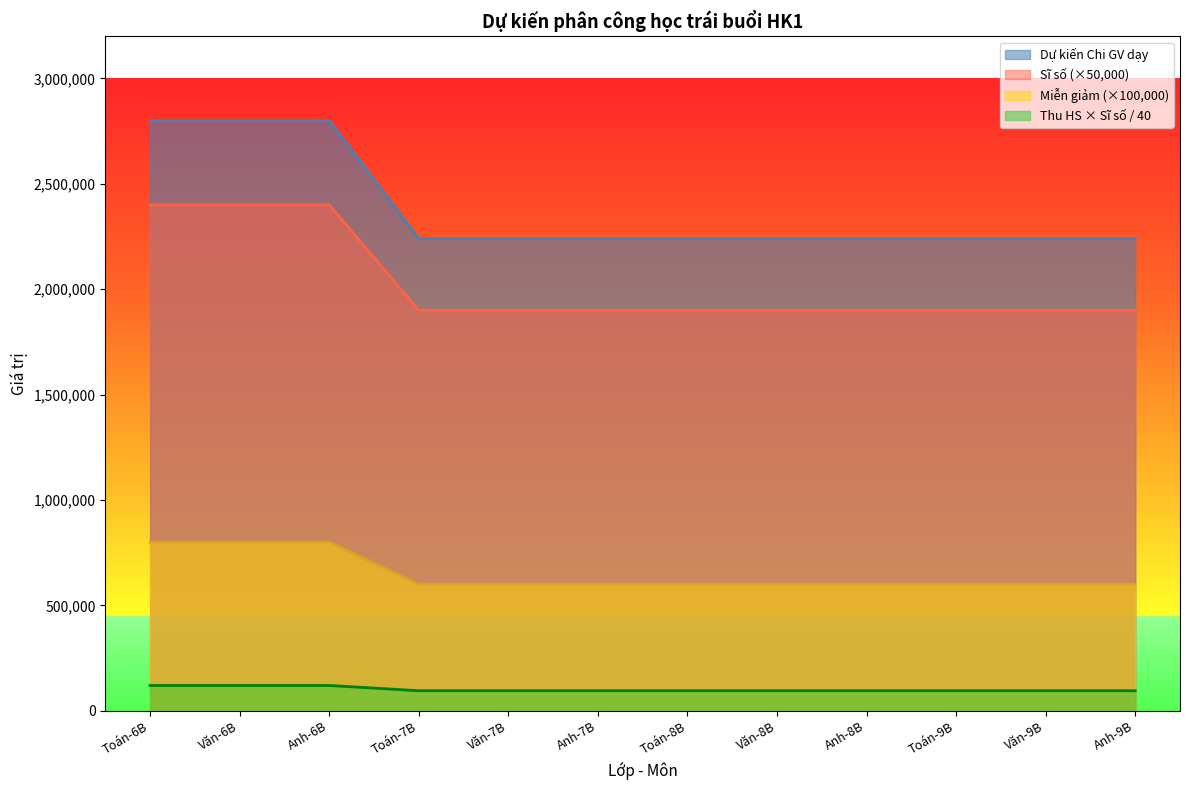

List the series in order of their overall mean, highest first.

Dự kiến Chi GV dạy, Sĩ số (×50,000), Miễn giảm (×100,000), Thu HS × Sĩ số / 40